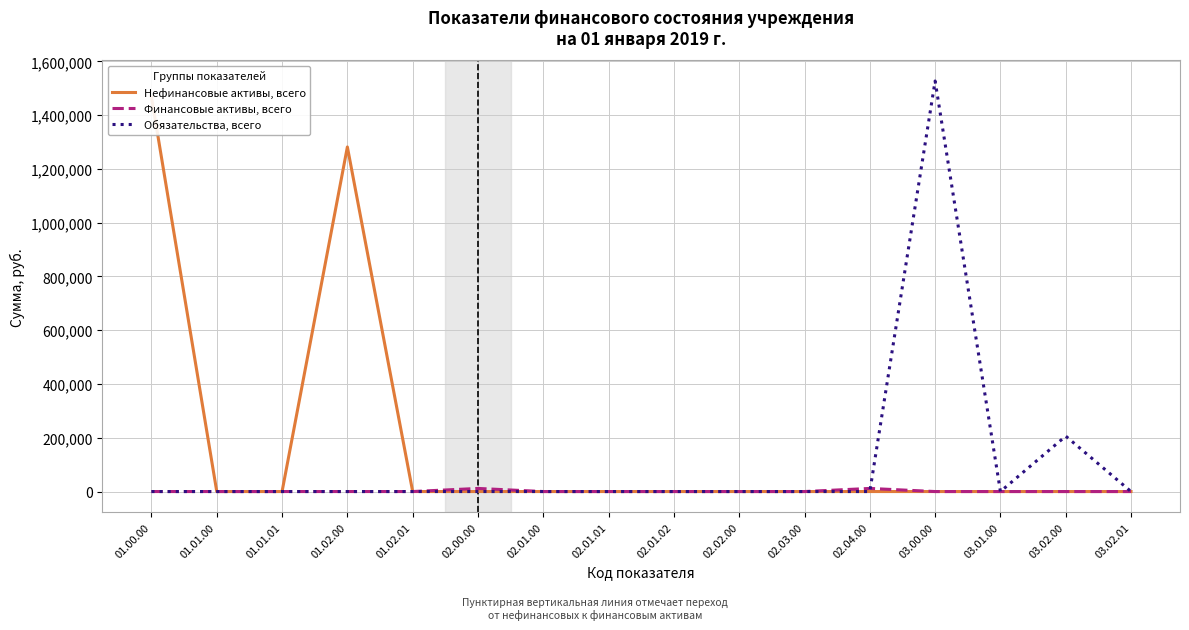

How many interior local peaks does the Нефинансовые активы, всего series have?

1